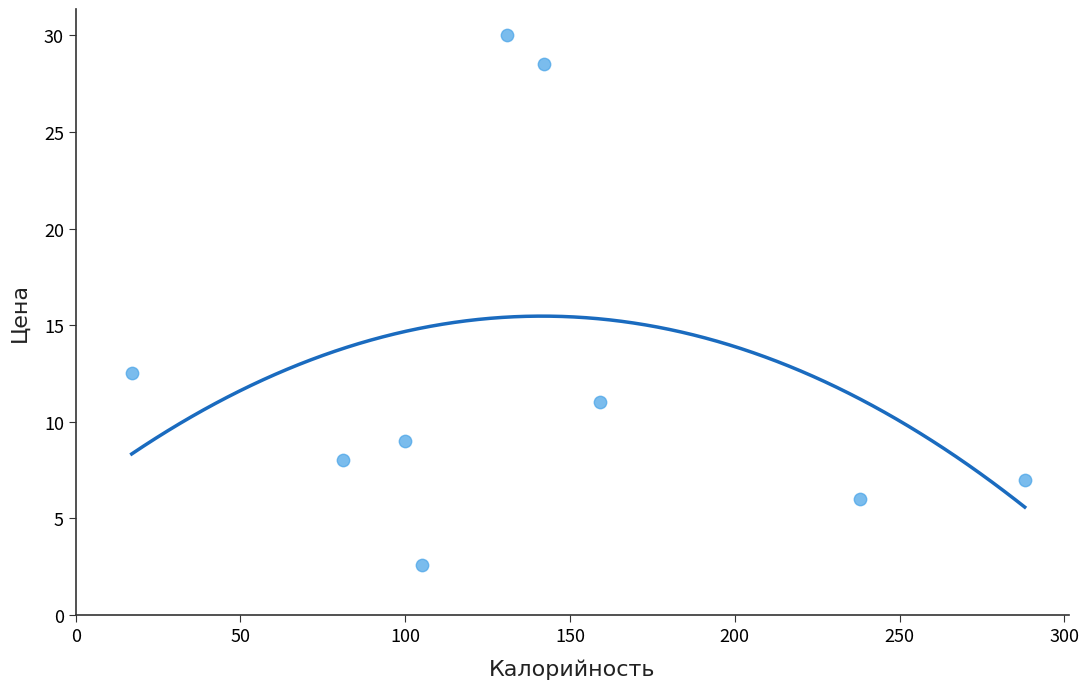

What Y value in the scatter plot is closest to 16?

12.5